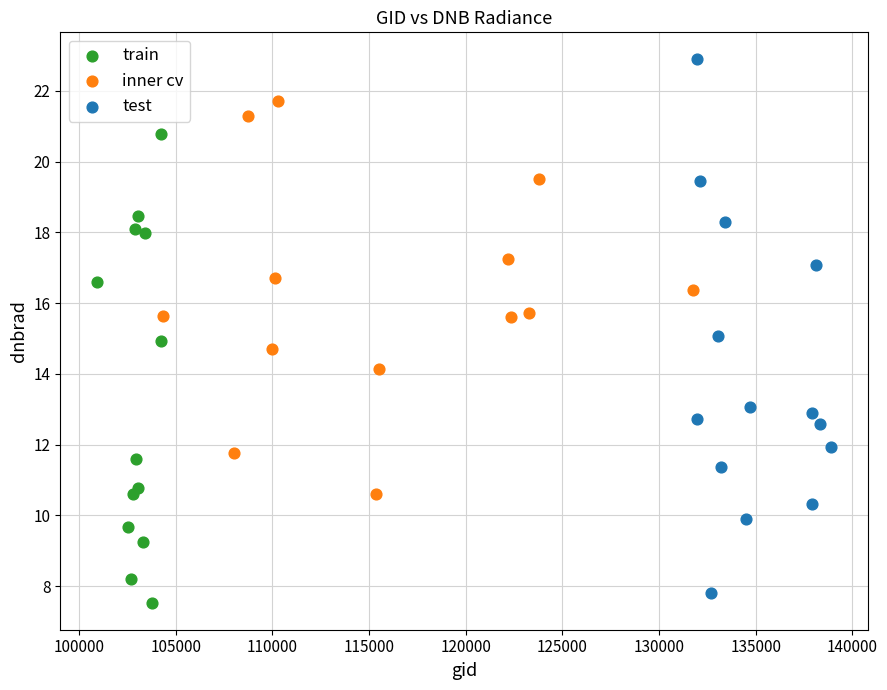

Which series reaches the maximum Y coordinate?

test